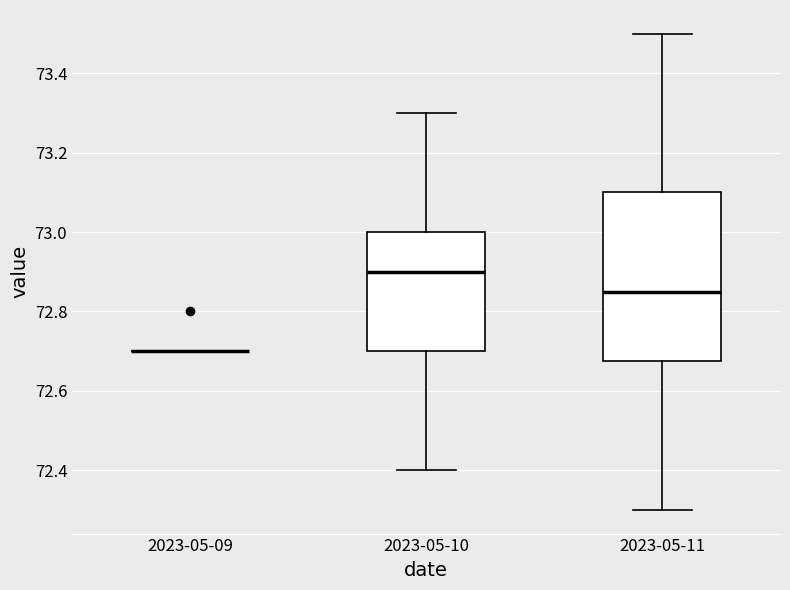

Reading left to right, transcribe this box plot: for each box, give where its median line is, the range the box spans, and where its two whiskers end, as read against the y-axis. The values are not printed on the chart, so give them approximately, as read against the axis.

2023-05-09: box collapsed to a line at 72.70, whiskers 72.70 to 72.70
2023-05-10: median 72.90, box 72.70 to 73.00, whiskers 72.40 to 73.30
2023-05-11: median 72.86, box 72.68 to 73.10, whiskers 72.30 to 73.50